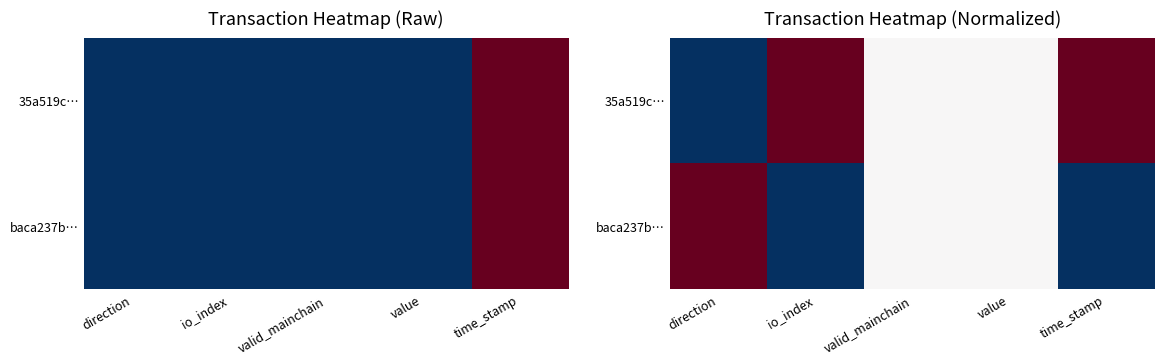

At time_stamp, list the series in order from smallest to largest.

baca237b…, 35a519c…